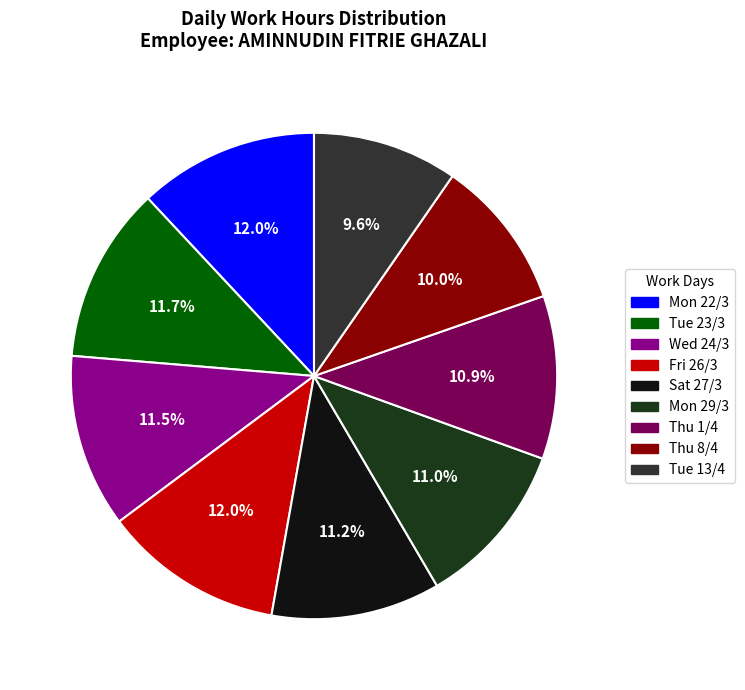

How many segments does this pie chart have?

9